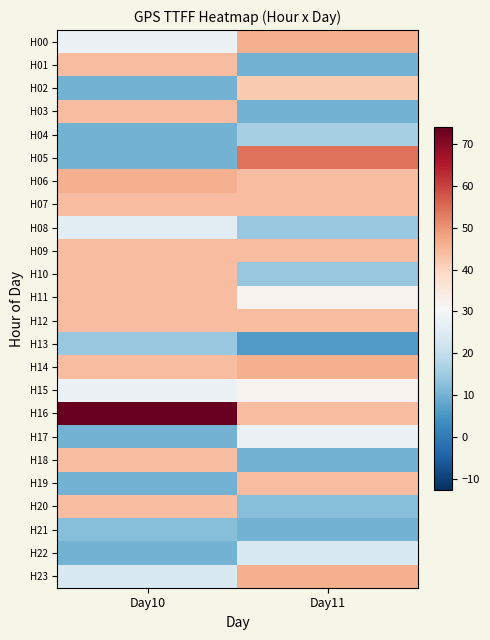

Rank the series at Day11 from lowest to highest value.

H13, H01, H03, H18, H21, H20, H08, H10, H04, H22, H17, H11, H15, H02, H06, H07, H09, H12, H16, H19, H00, H14, H23, H05